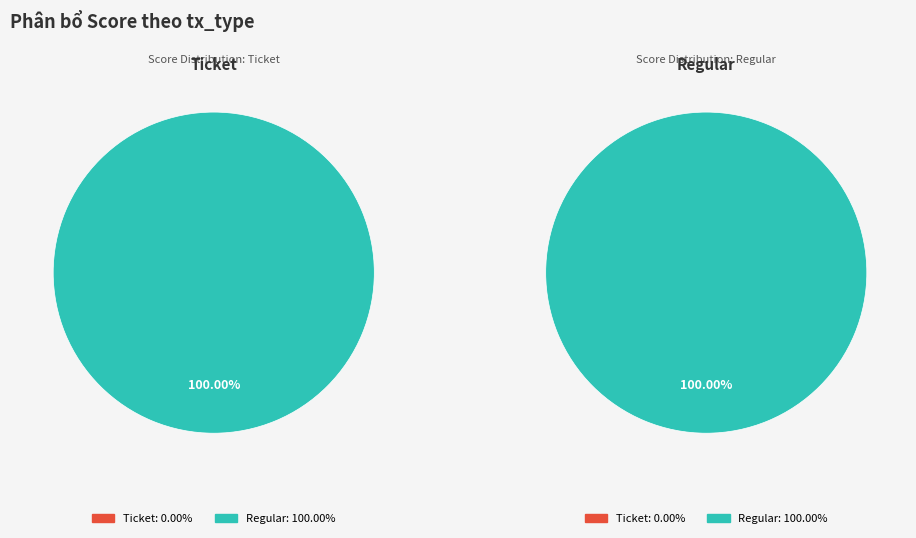

To the nearest percent, what is the difference between the largest and smallest slice percentages?

100%